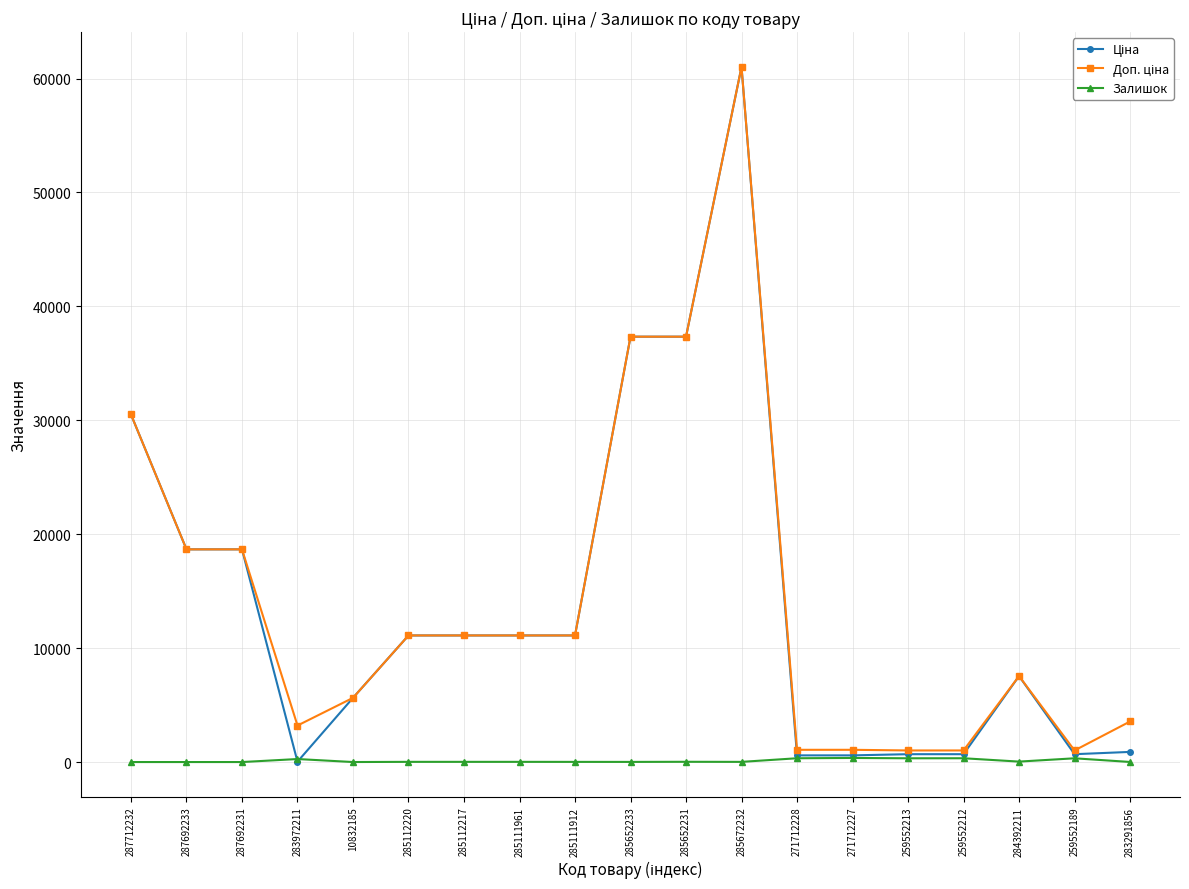

How many lines are shown in the chart?

3